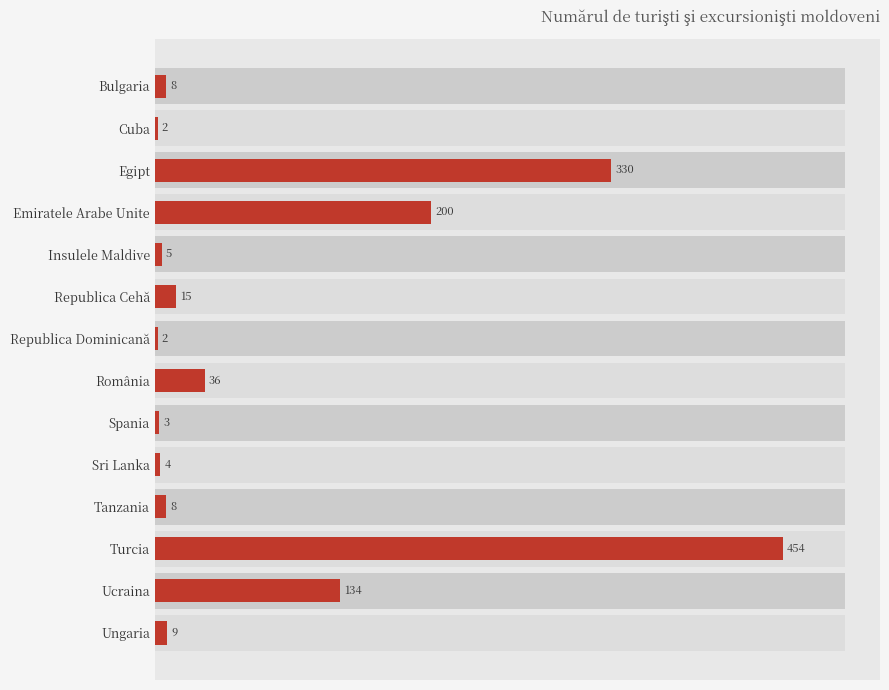

What value does the data have at Ucraina, to the nearest 50?

150